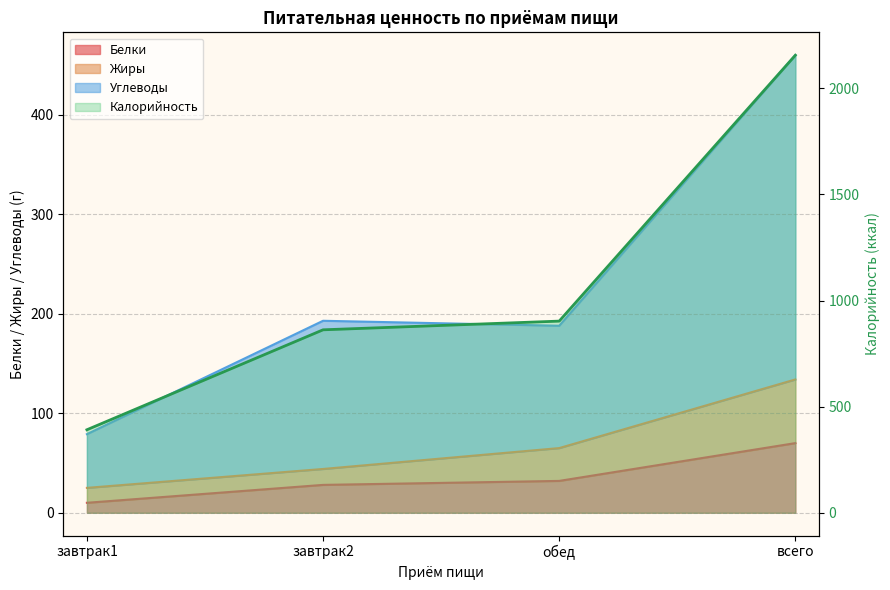

What is the total value across all series at завтрак2?

1127